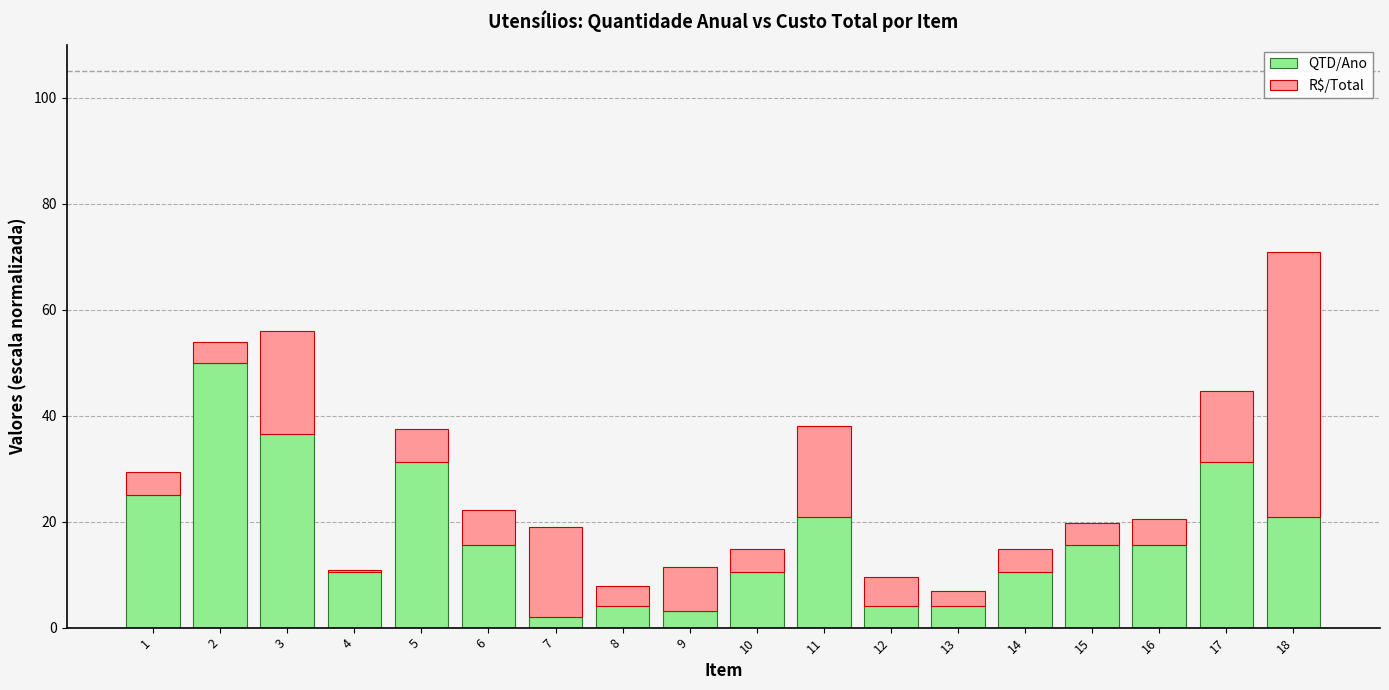

Where does the QTD/Ano series first go above 15?

1